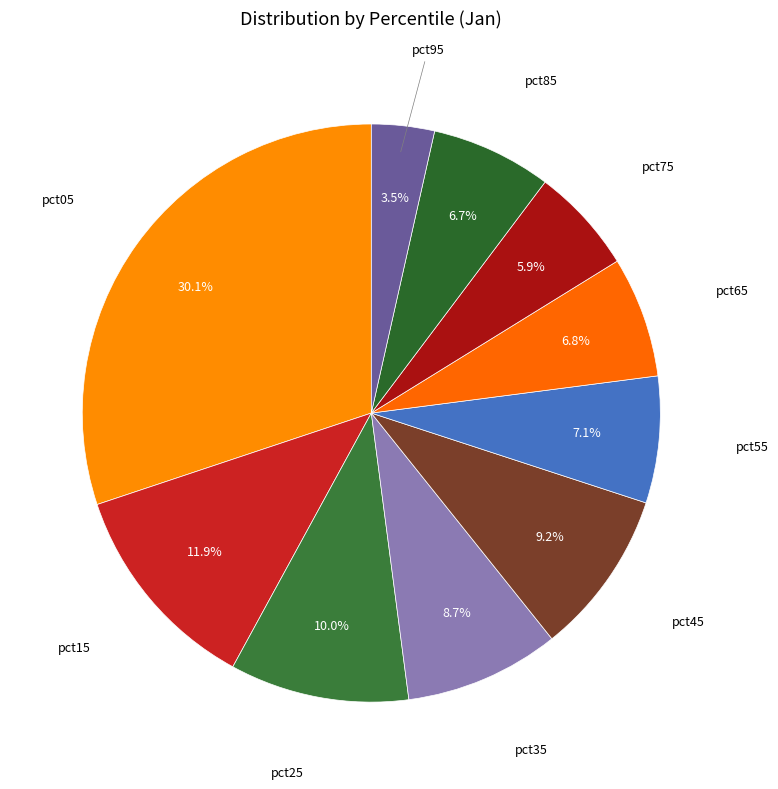

How many segments does this pie chart have?

10